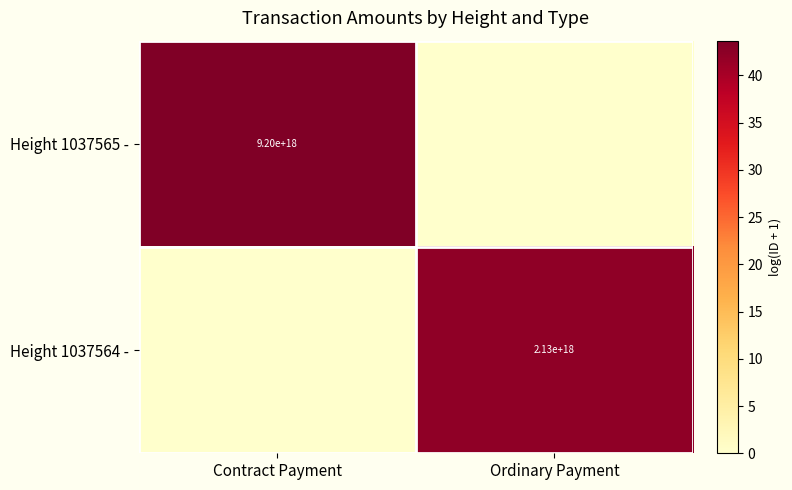

True or false: Height 1037565 - has a value of 5509612527049480192 at Contract Payment.

False